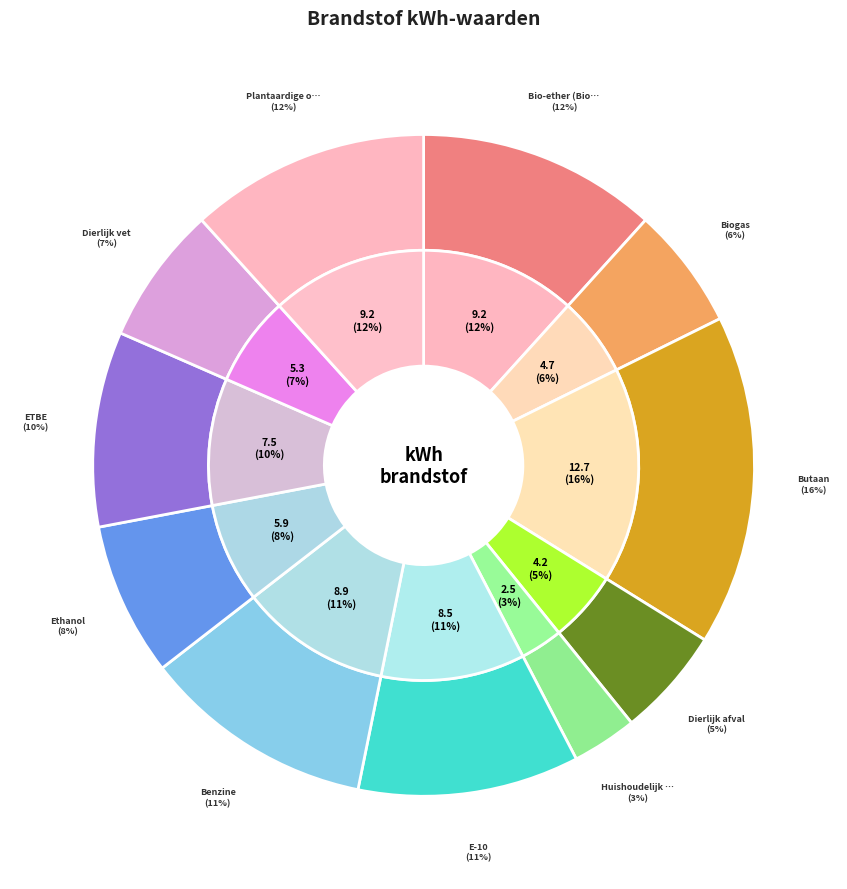

To the nearest percent, what percentage of the pie is Butaan?

16%